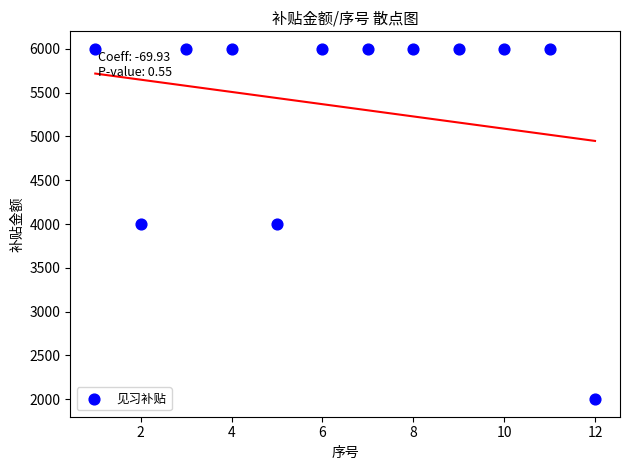

What is the range of X values (max minus min)?

11